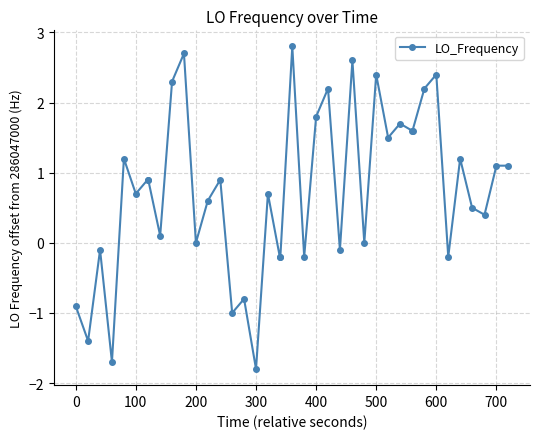

True or false: there are more than 1 points higher than both neighbors.

True